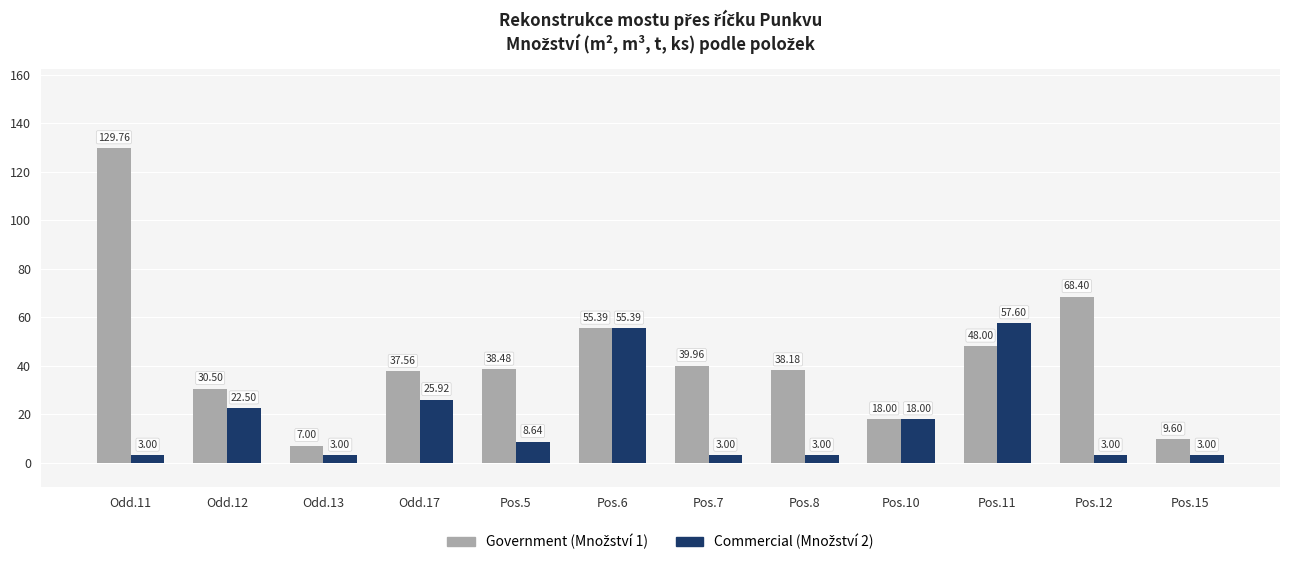

What is the difference between the highest and lowest values at Odd.13?

4.0